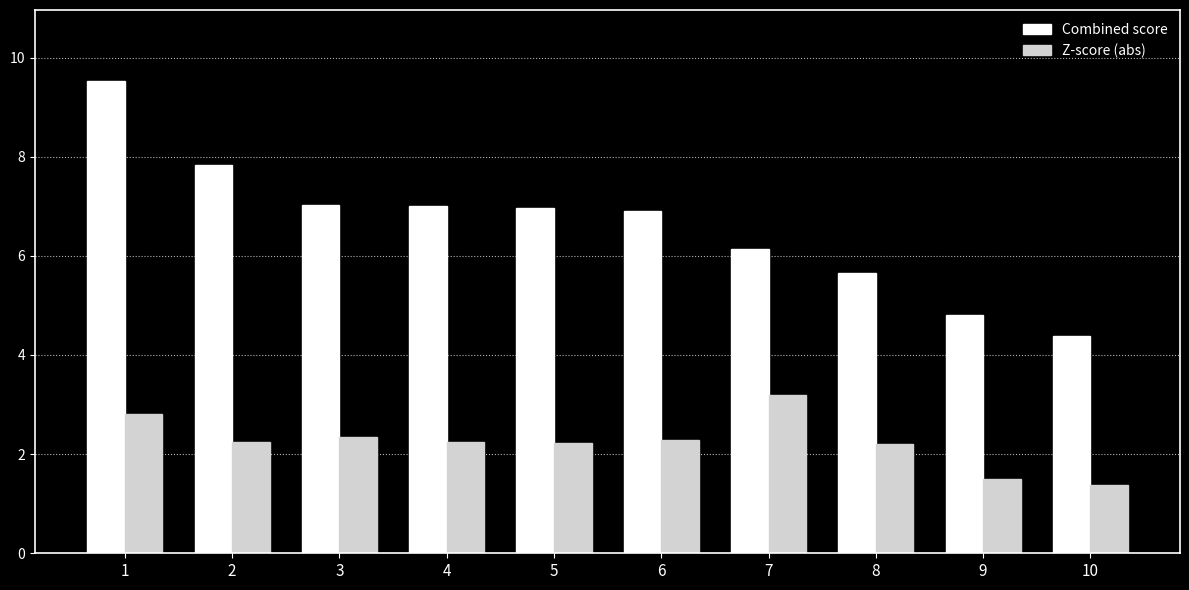

Between 1 and 6, which series saw the biggest shift?

Combined score